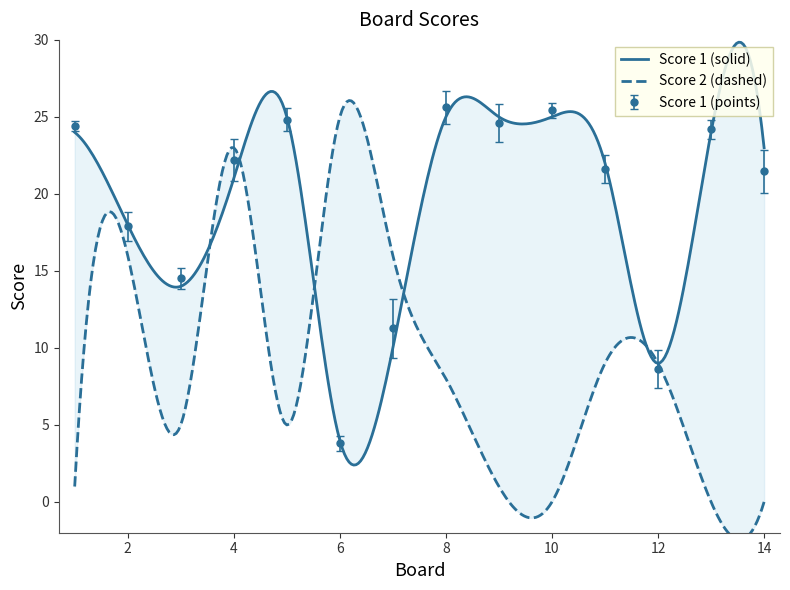

What is the value of the 8th point from the left?

25.6